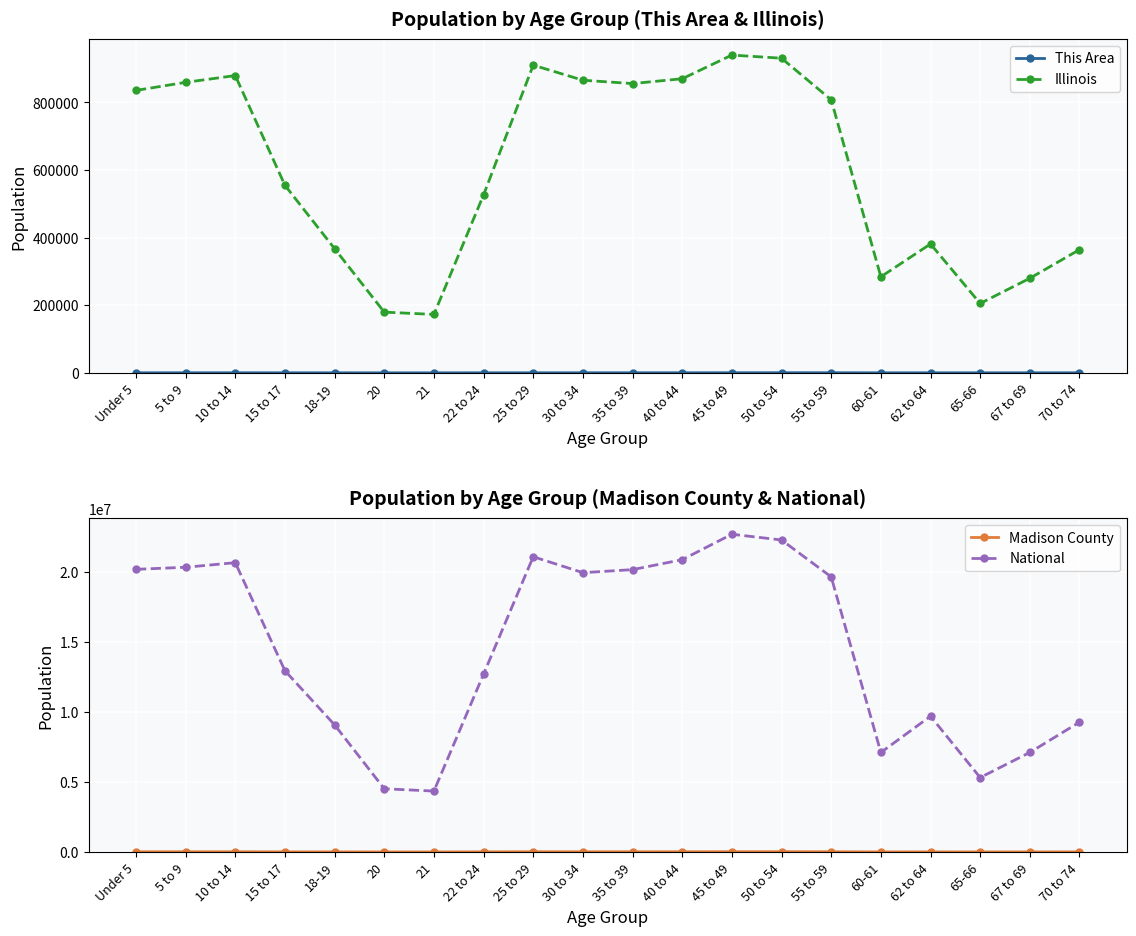

True or false: This Area and National intersect in this chart.

False